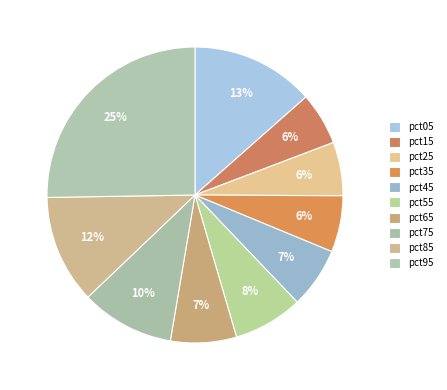

To the nearest percent, what portion does pct95 represent?

25%